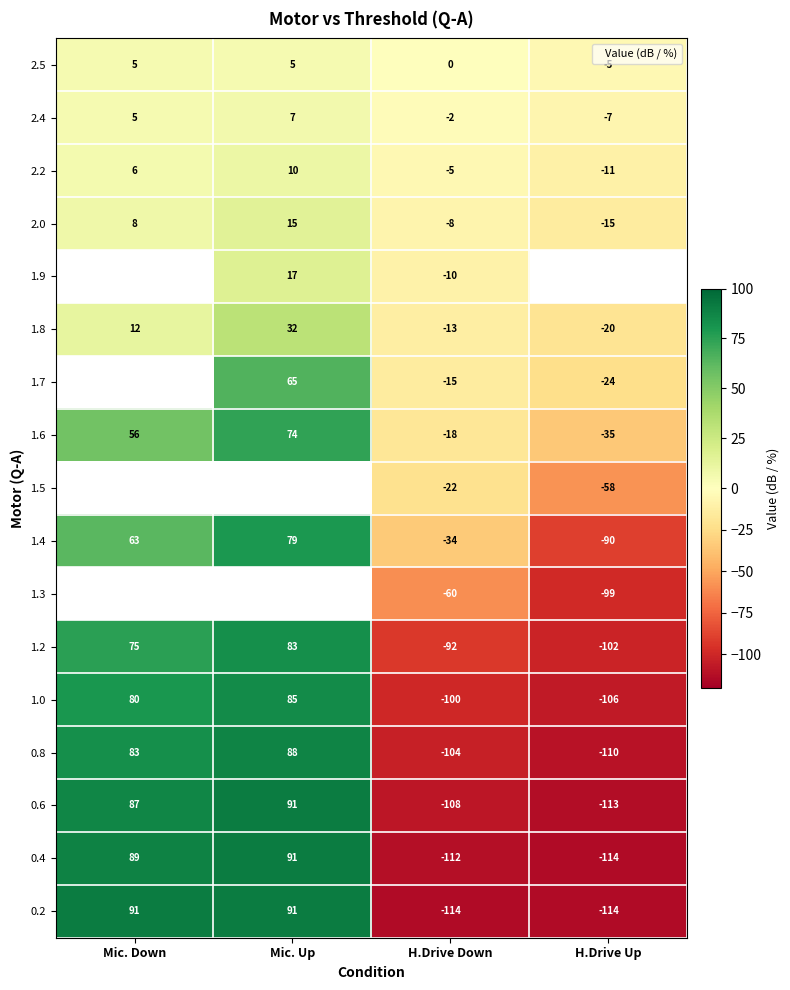

At H.Drive Down, list the series in order from largest to smallest.

2.5, 2.4, 2.2, 2.0, 1.9, 1.8, 1.7, 1.6, 1.5, 1.4, 1.3, 1.2, 1.0, 0.8, 0.6, 0.4, 0.2